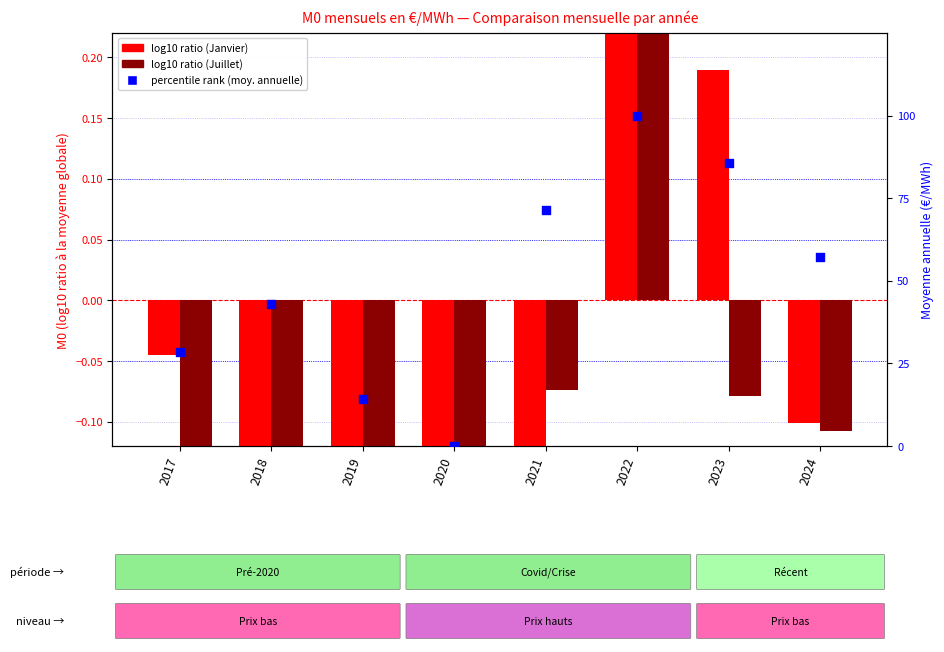

Which series reaches the minimum Y coordinate?

log10 ratio (Juillet)